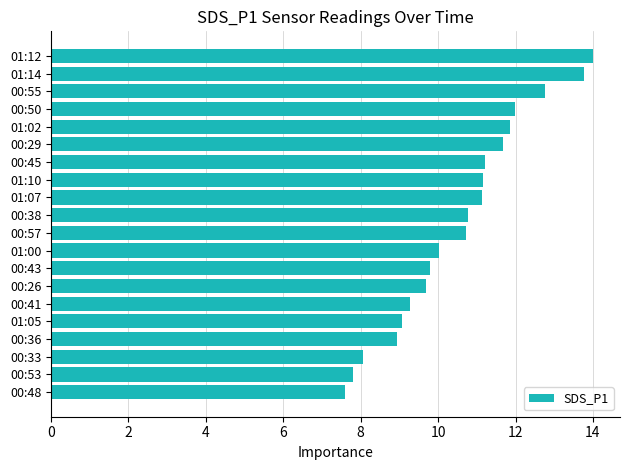

What is the minimum value shown in the chart?

7.6